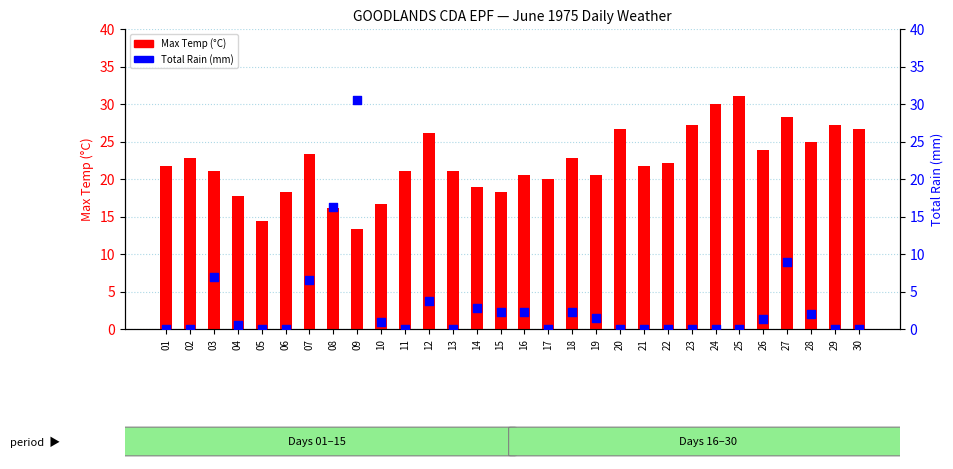

Which series has the largest Y range (max minus min)?

Total Rain (mm)